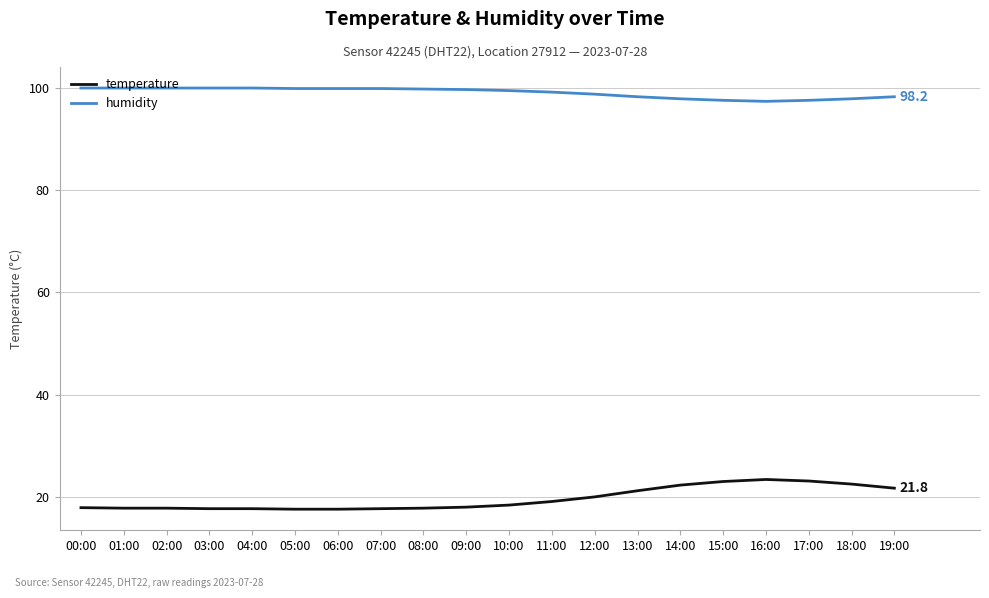

What is the difference between the maximum and second lowest values in the temperature series?

5.8